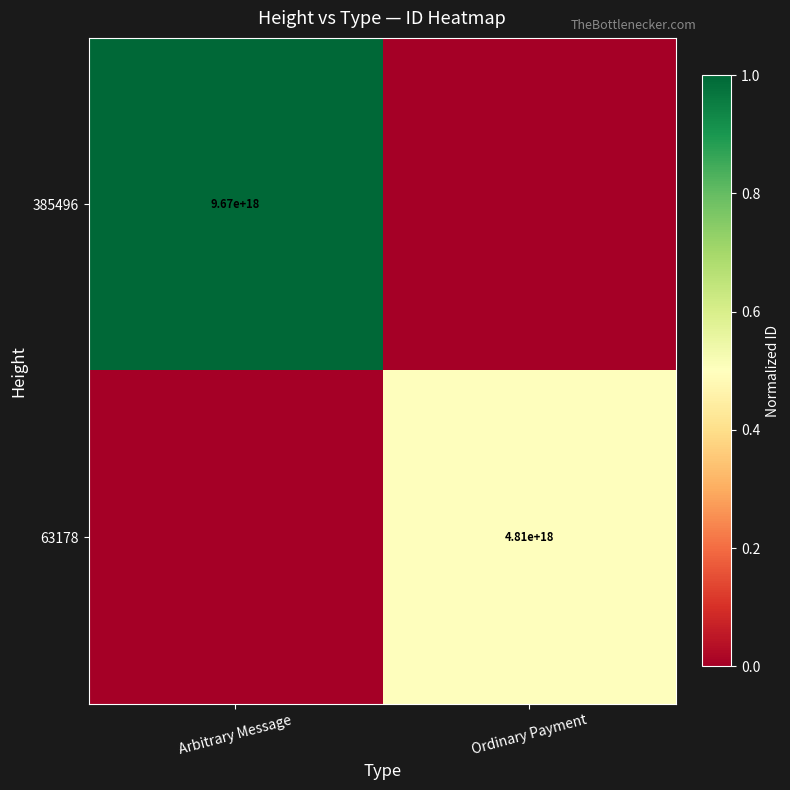

The value of 63178 at Ordinary Payment is 1233700956147092992. True or false?

False